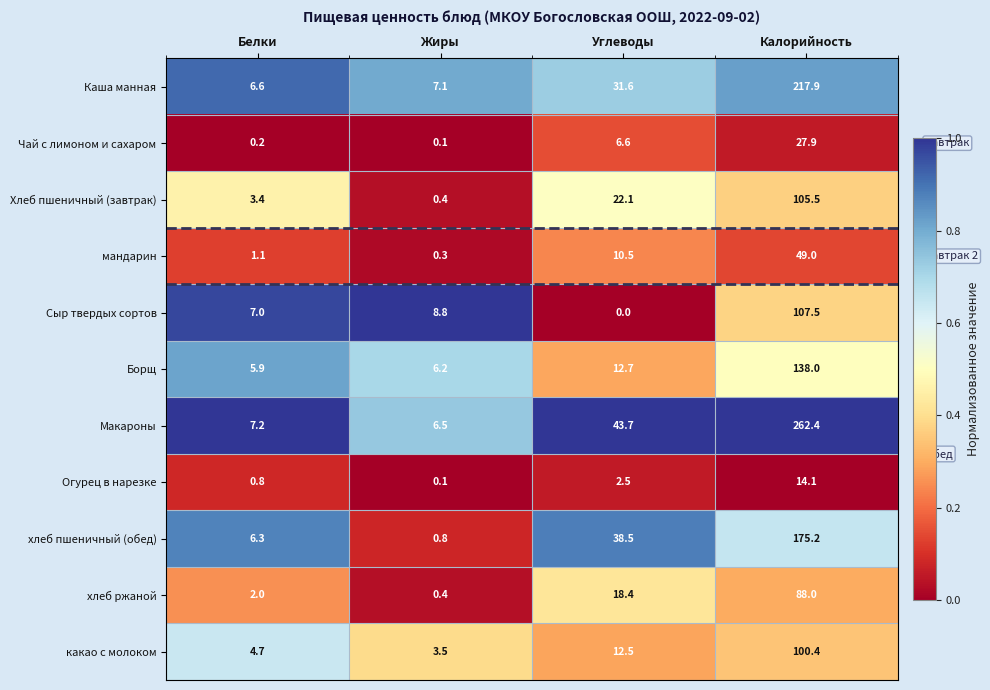

At which label does Борщ first exceed 12?

Углеводы